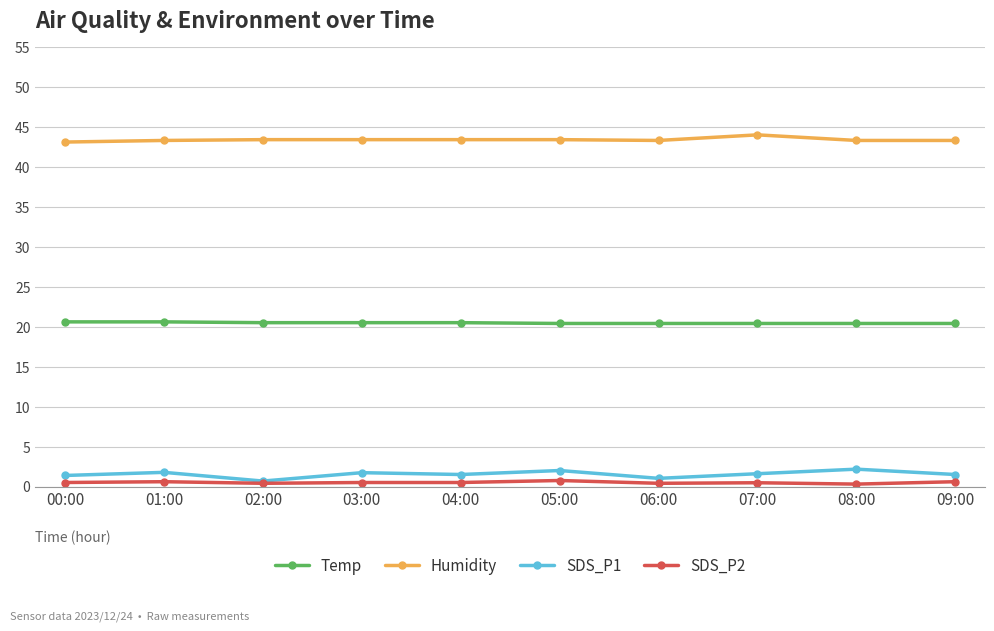

The value of Temp at 07:00 is 30.0. True or false?

False